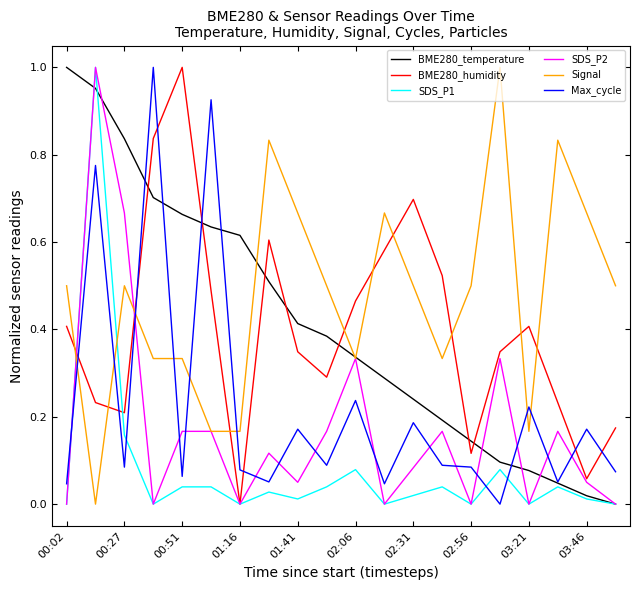

Which series has the largest total across all categories?

Signal